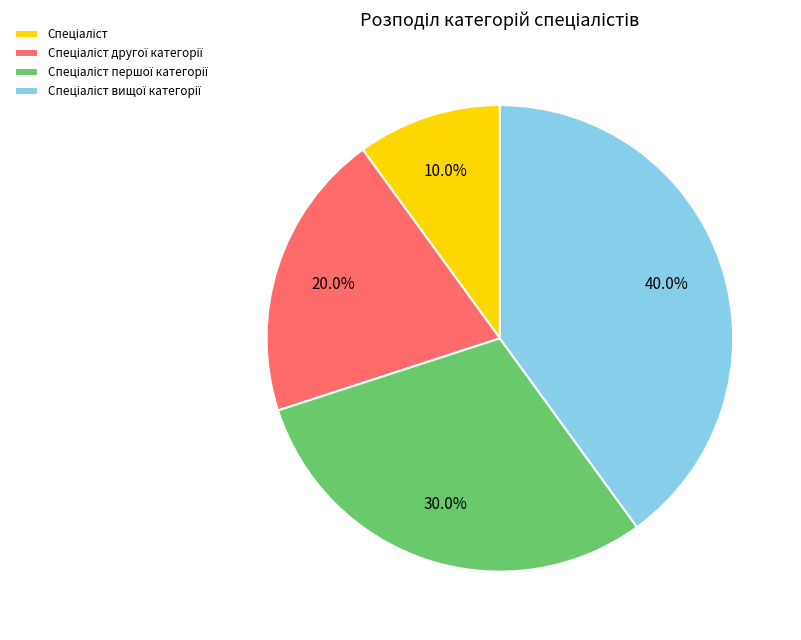

Does any single category account for the majority?

No